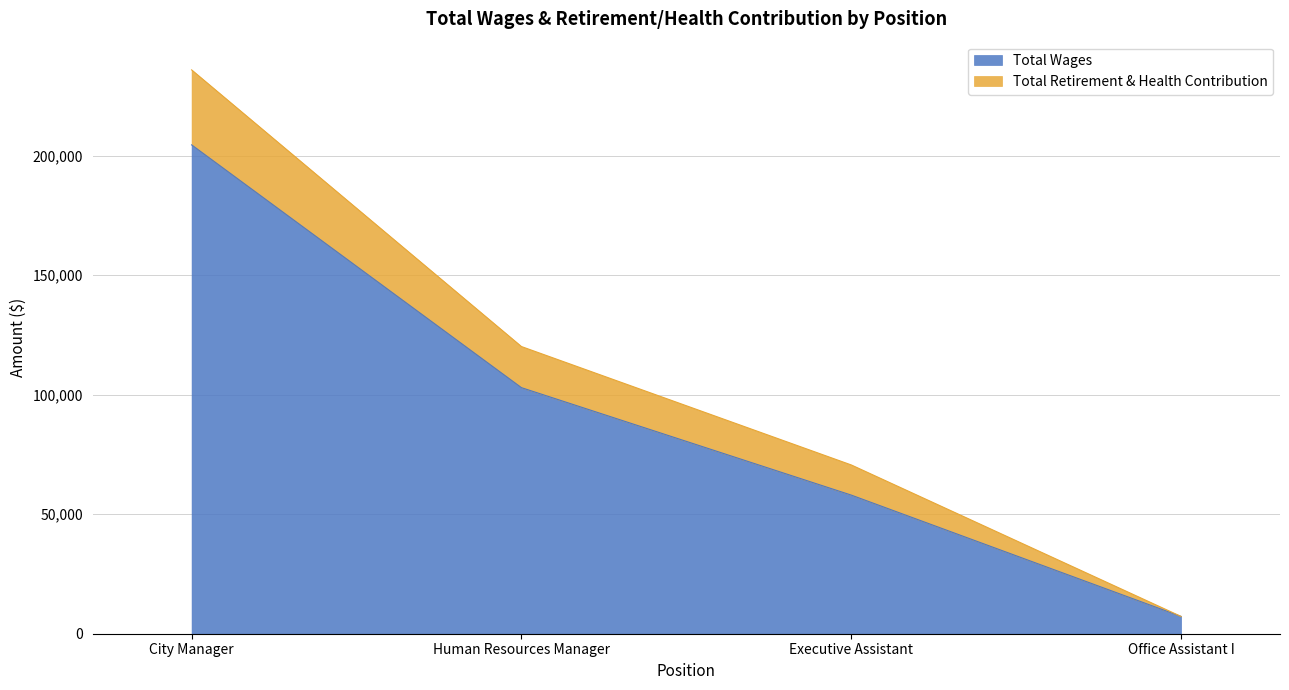

True or false: Total Retirement & Health Contribution has more than 0 points higher than both neighbors.

False